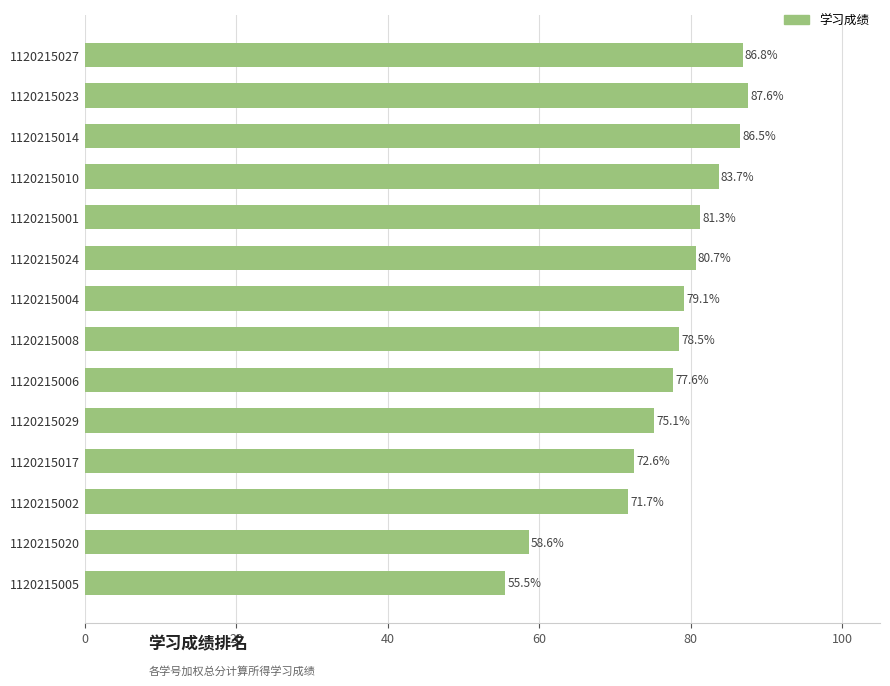

How many series are shown in this chart?

1